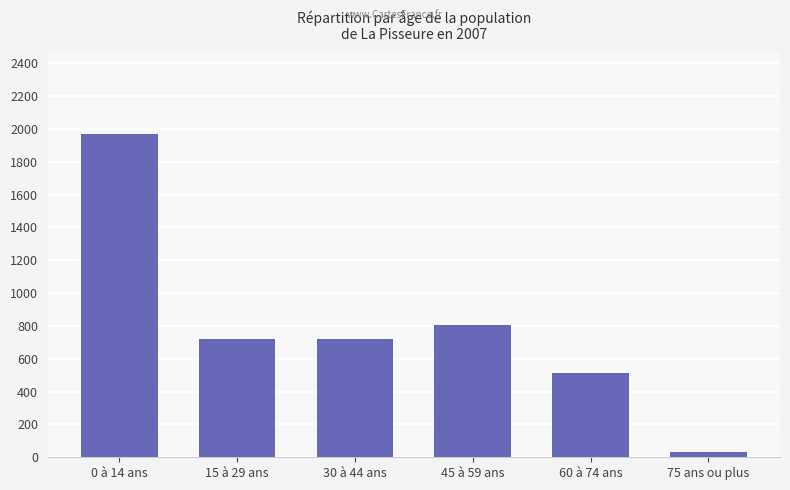

The chart shows a value of 30 at 75 ans ou plus. True or false?

True